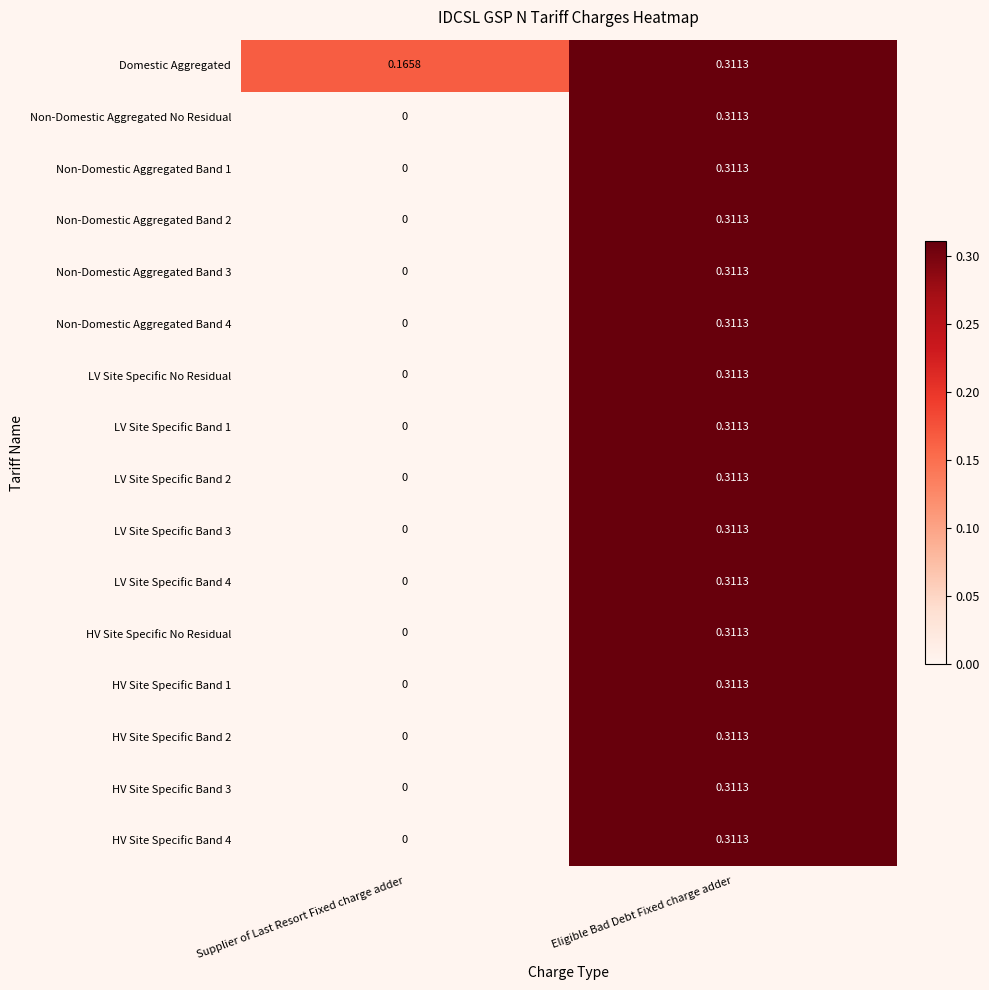

At which label is LV Site Specific Band 3 closest to 0?

Supplier of Last Resort Fixed charge adder